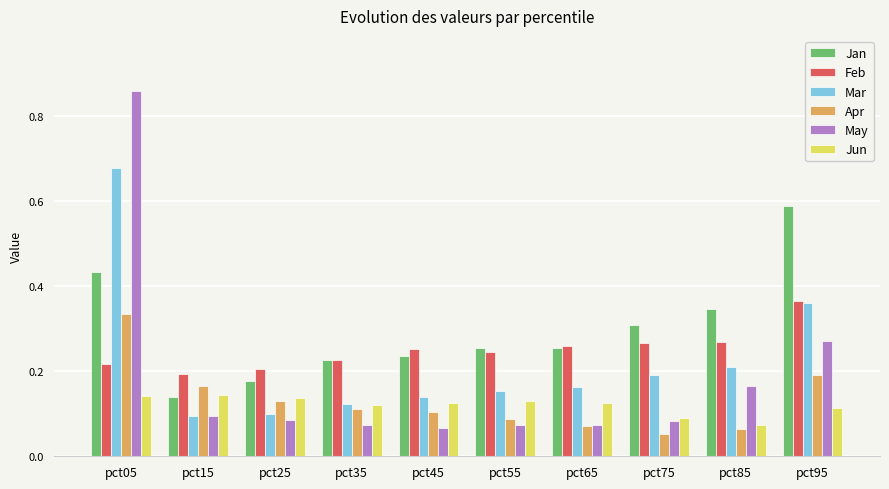

Count the Feb values in the range 0 to 1.

10